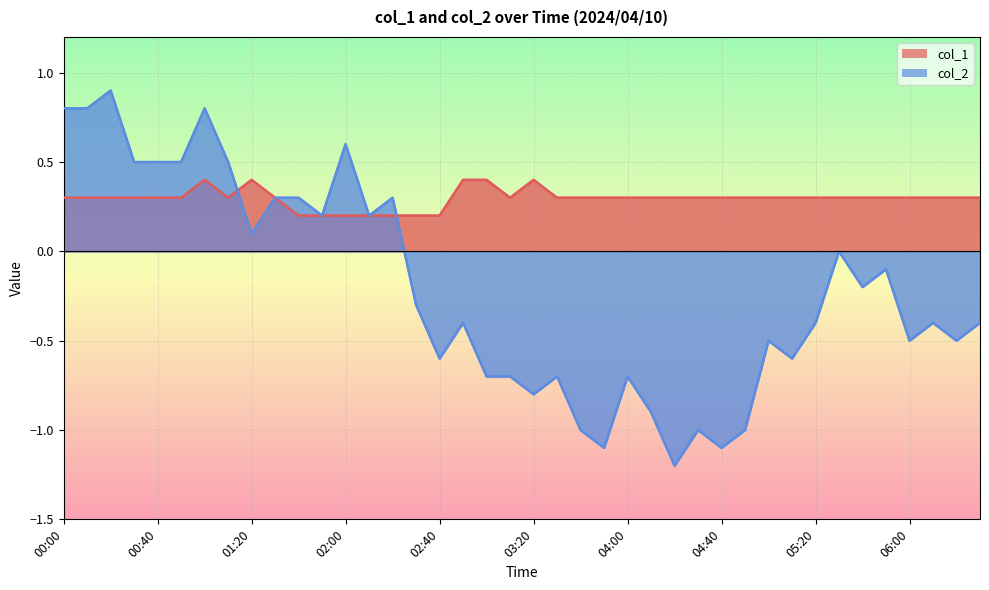

Does the chart display data point markers on the line(s)?

No